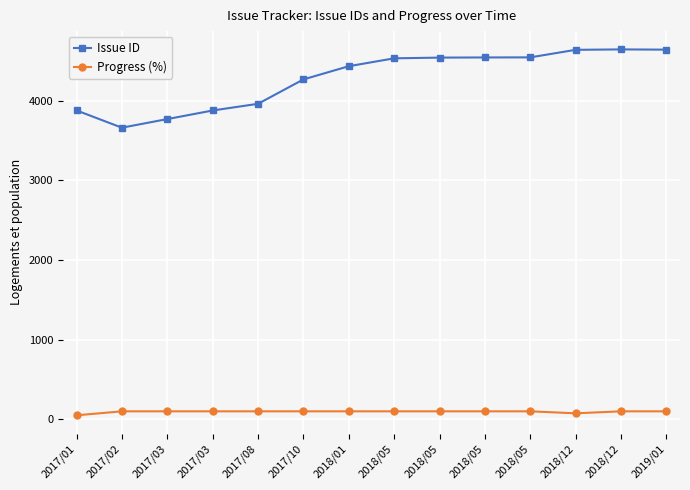

How many distinct data groups are displayed?

2